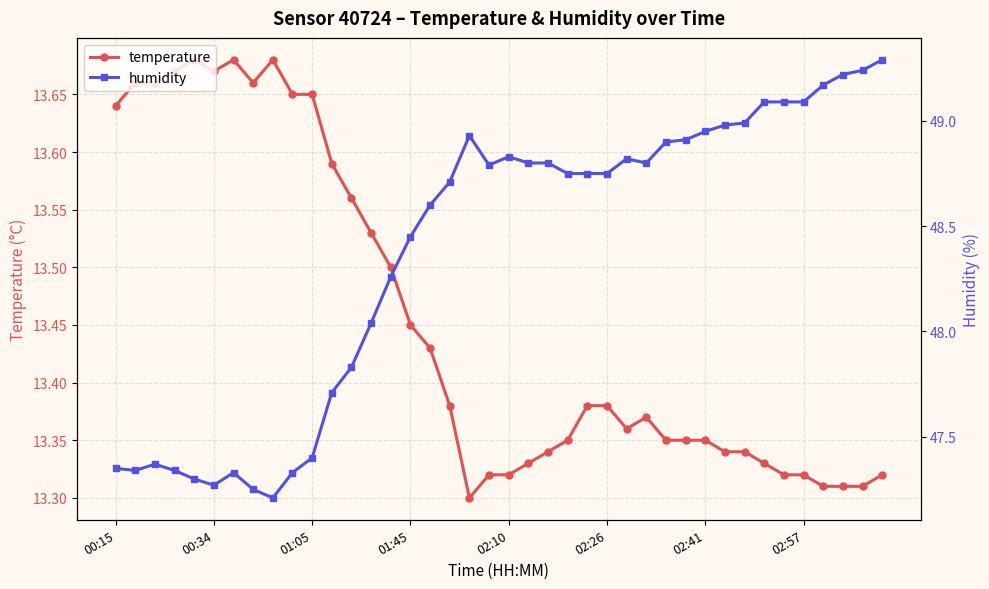

At how many categories does at least one series exceed 13?

40